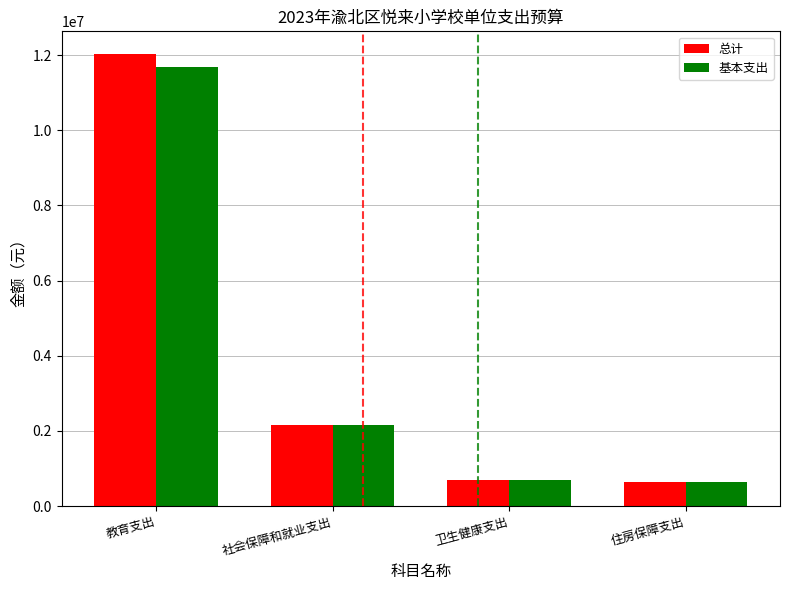

What is the value of the 总计 bar at the 4th from the left?

650040.5